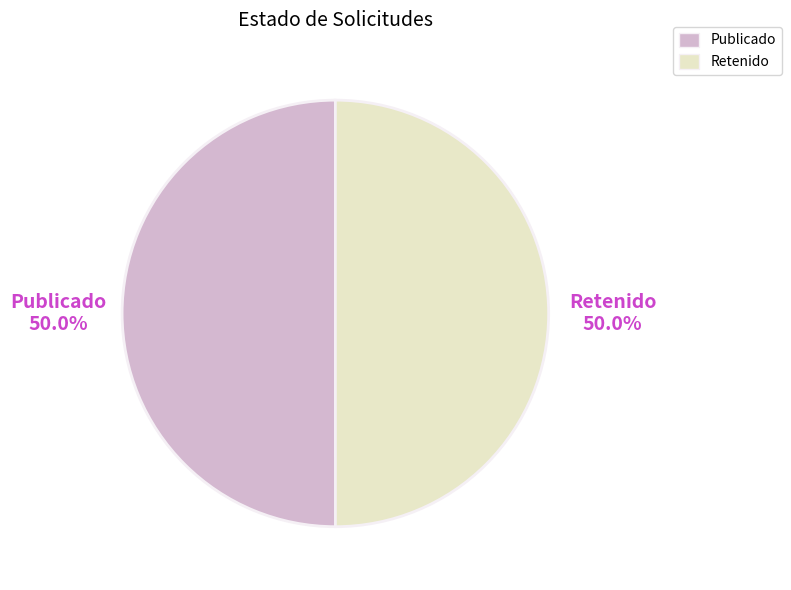

What is the total percentage of Publicado and Retenido?

100.0%